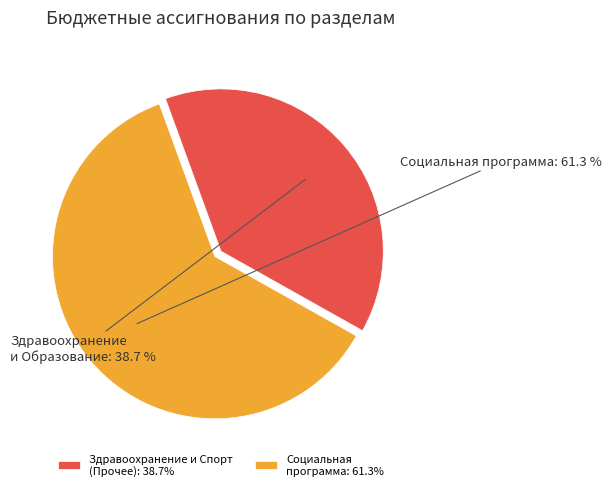

Rank the categories by value from highest to lowest.

Социальная программа: 61.3%, Здравоохранение и Спорт (Прочее): 38.7%